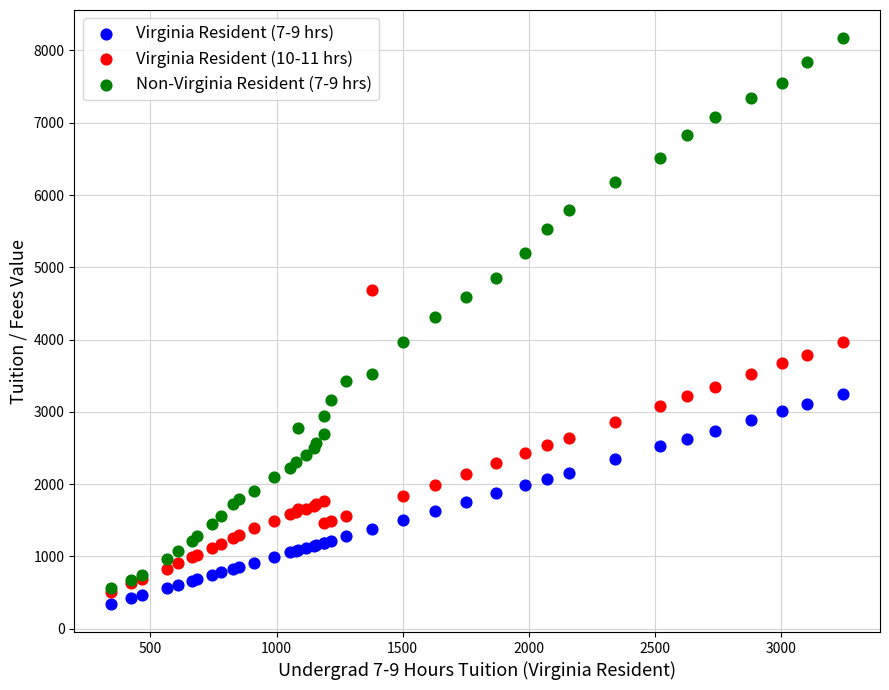

Which series has the largest Y range (max minus min)?

Non-Virginia Resident (7-9 hrs)